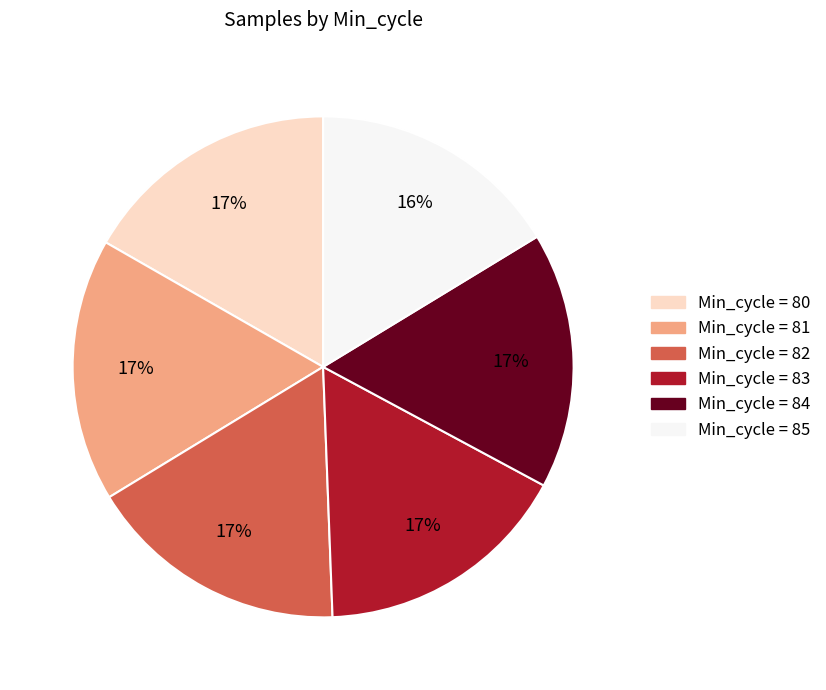

To the nearest percent, what is the difference between the largest and smallest slice percentages?

1%